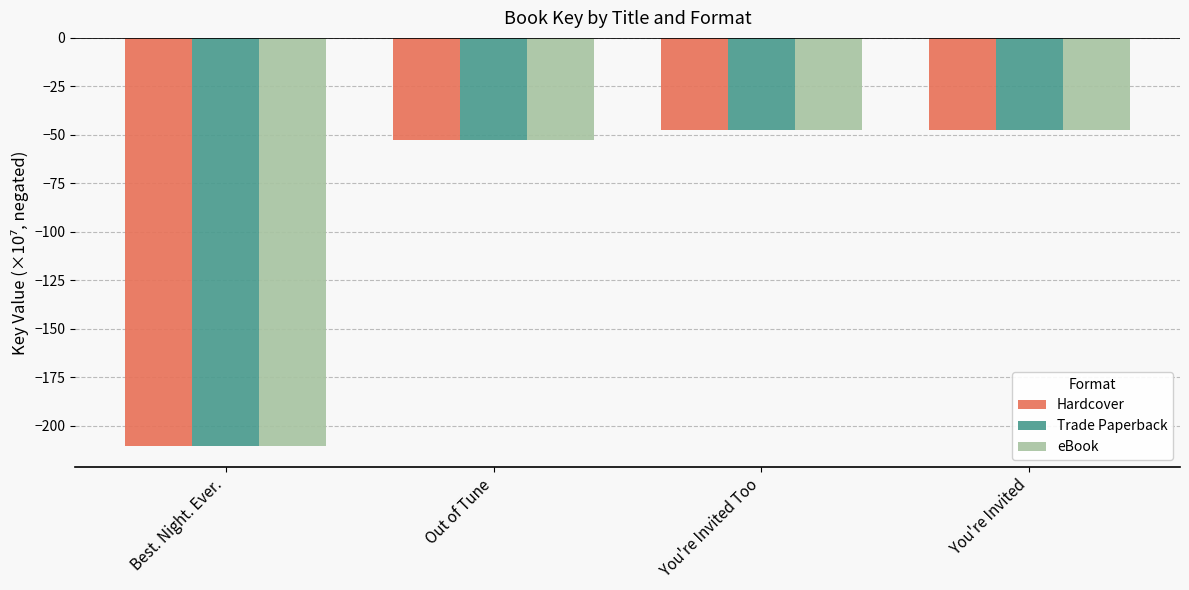

How many groups of bars are there?

4